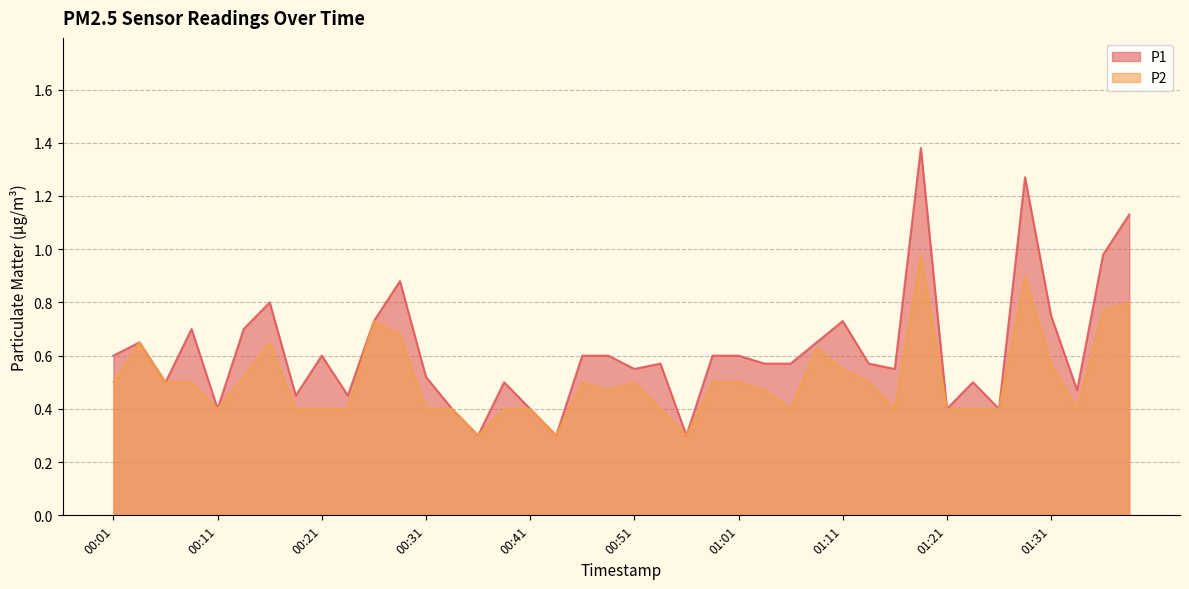

What is the label of the 26th point from the left?

01:03